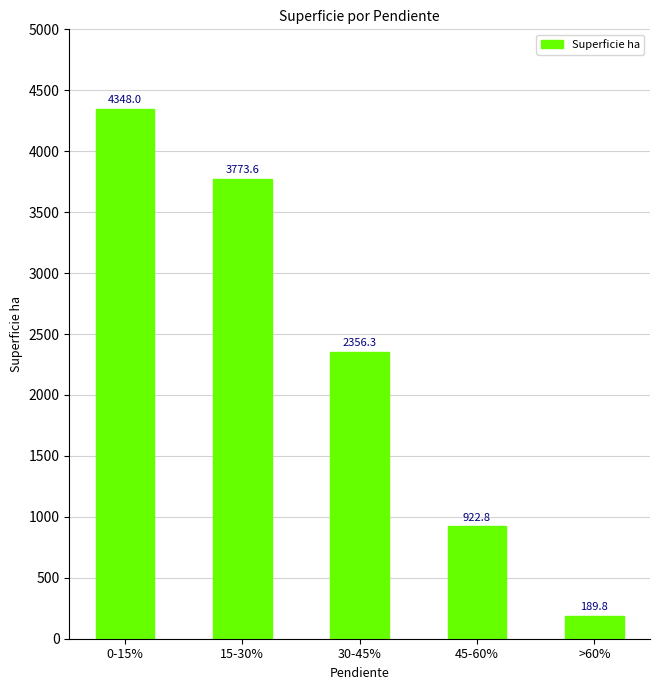

How many values are below 2356?

2